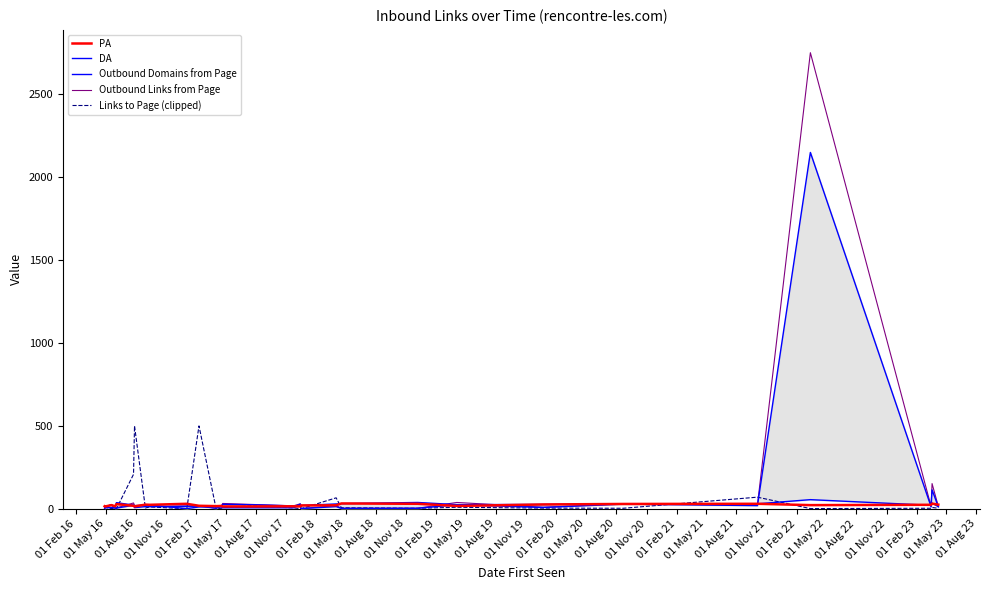

How many lines are shown in the chart?

5